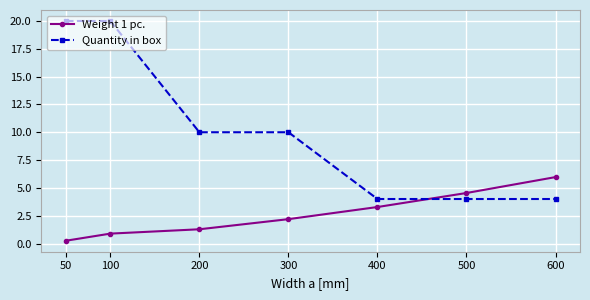

At how many categories does at least one series exceed 18?

2